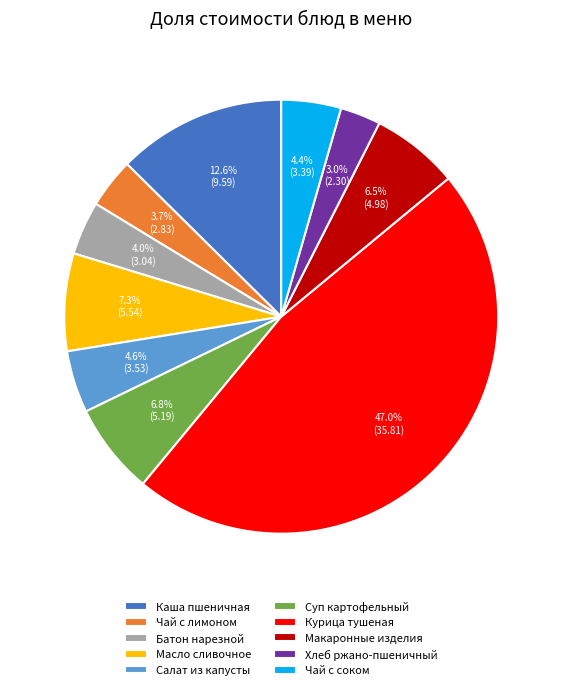

Approximately how many times larger is the value at Масло сливочное compared to Чай с лимоном?

2.0